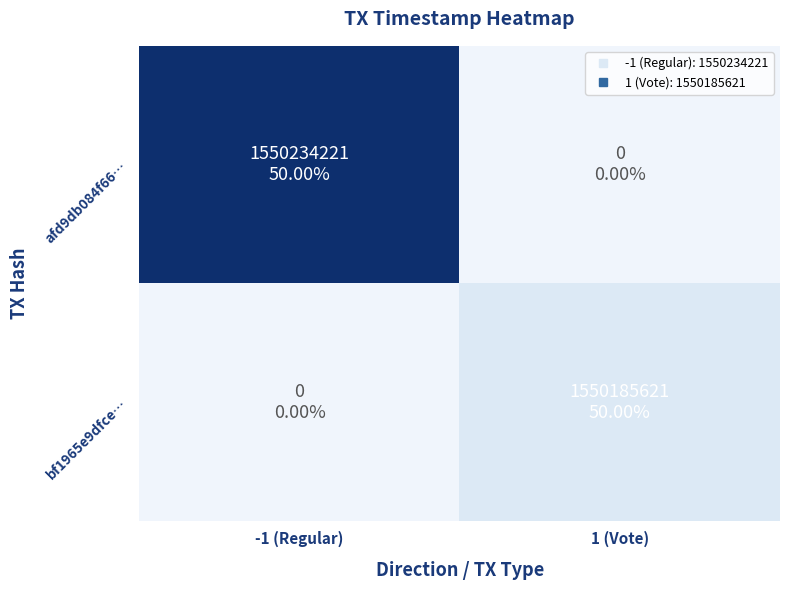

Is the value of bf1965e9dfce… at -1 (Regular) greater than the value of afd9db084f66… at 1 (Vote)?

No